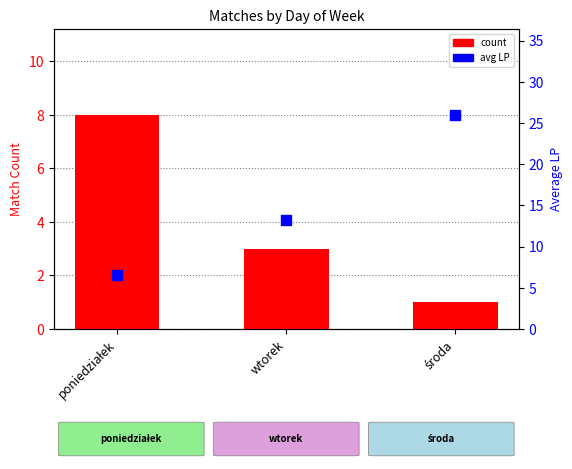

Which series has the largest total across all categories?

avg LP